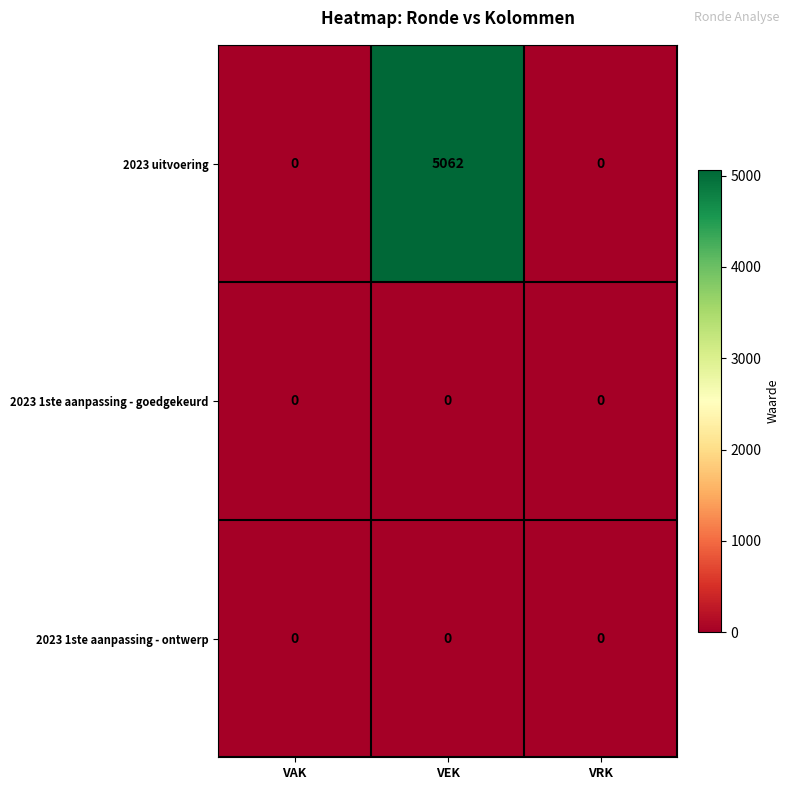

Reading right to left, transcribe all the data shown in this chart.

2023 uitvoering: 0	5062	0
2023 1ste aanpassing - goedgekeurd: 0	0	0
2023 1ste aanpassing - ontwerp: 0	0	0